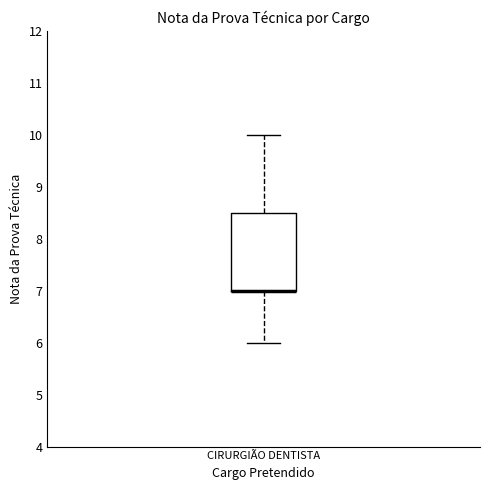

Read this box plot against the y-axis: the position of the median line, the range covered by the box, and the ends of both whiskers. The values are not printed on the chart, so give them approximately, as read against the axis.

median 7.0 (drawn on the box's lower edge), box 7.0 to 8.5, whiskers 6.0 to 10.0